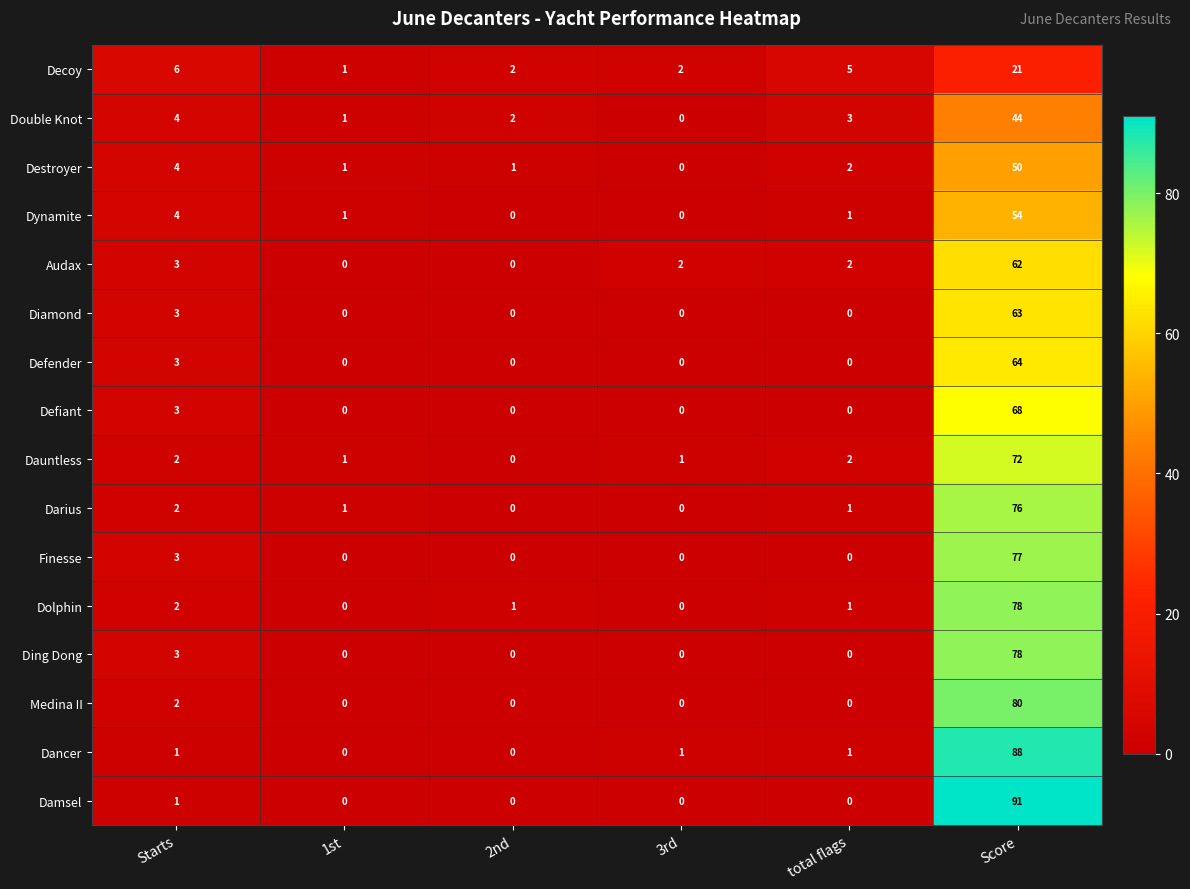

How many series are shown in this chart?

16